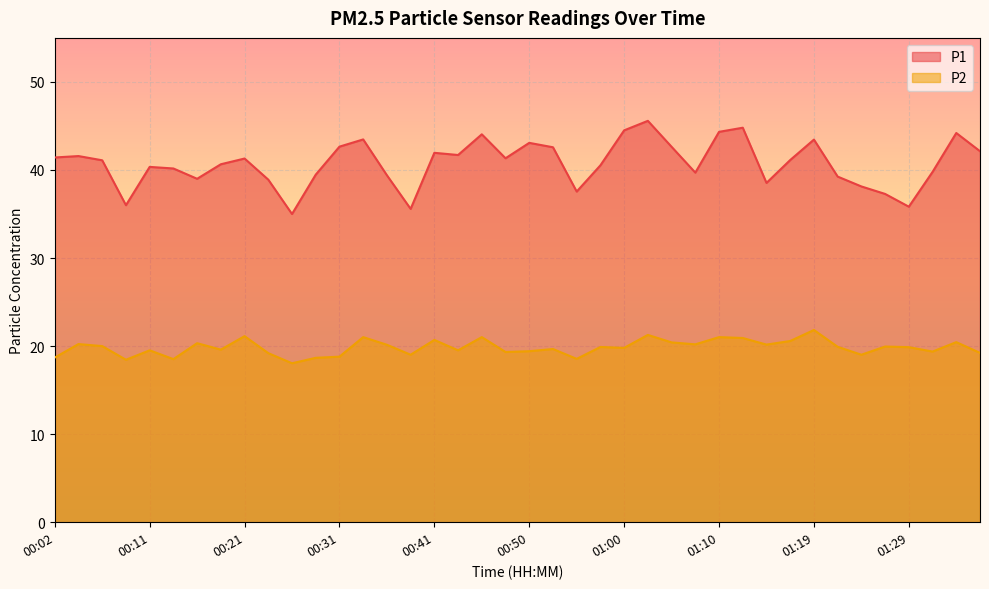

List the series in order of their overall mean, highest first.

P1, P2